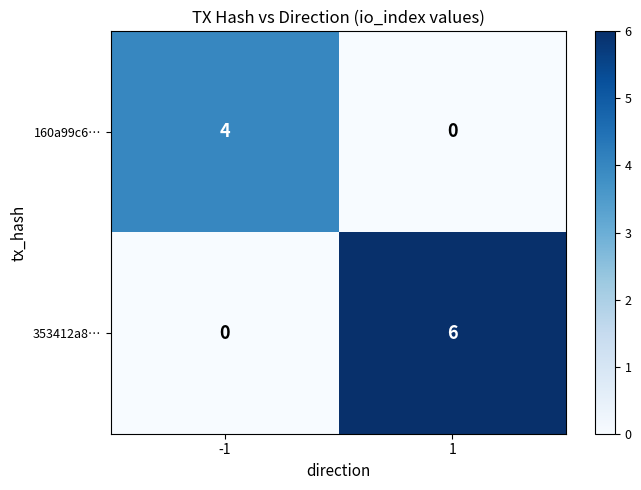

Which series changed the most between -1 and 1?

353412a8…